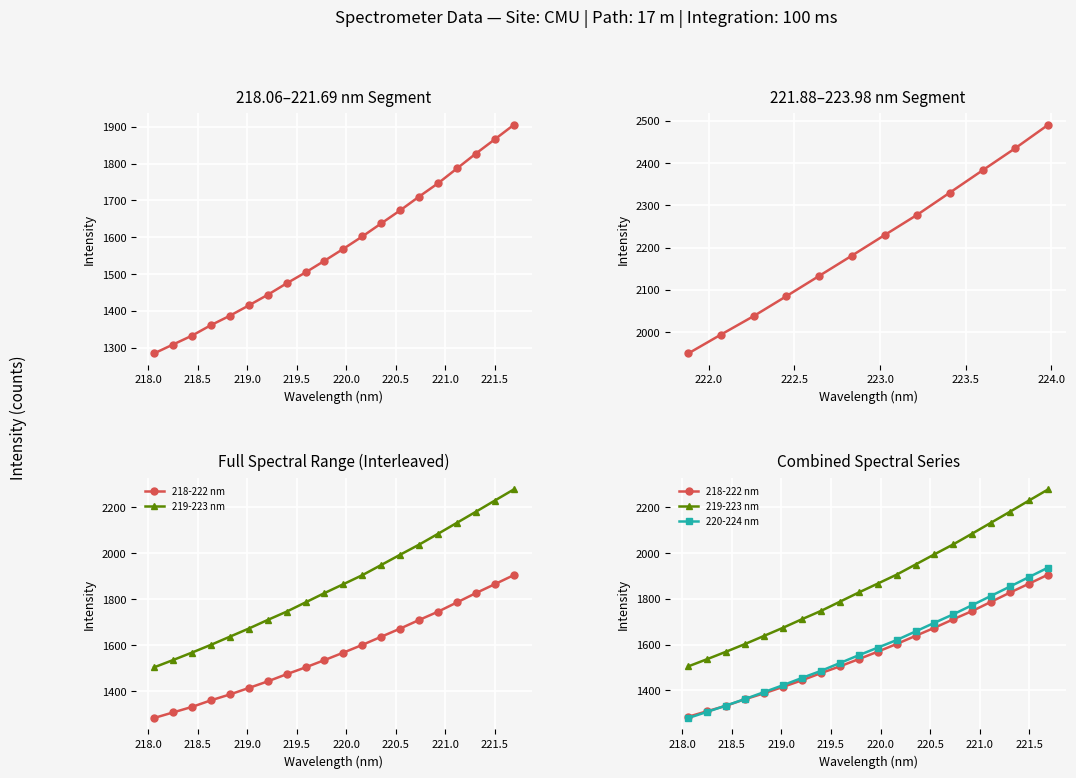

What is the minimum value for 219-223 nm?

1504.5